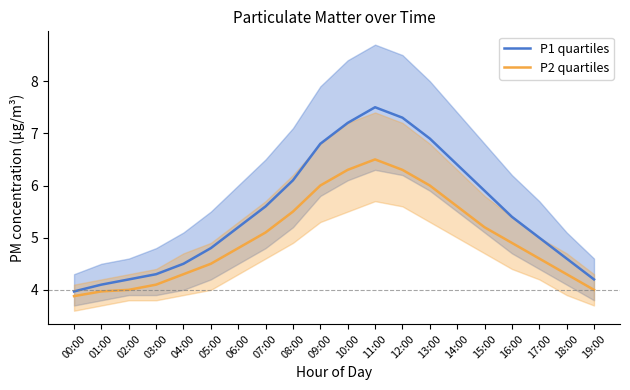

Reading left to right, list all the values displayed in this chart.

P1 quartiles: 4.0	4.1	4.2	4.3	4.5	4.8	5.2	5.6	6.1	6.8	7.2	7.5	7.3	6.9	6.4	5.9	5.4	5.0	4.6	4.2
P2 quartiles: 3.9	4.0	4.0	4.1	4.3	4.5	4.8	5.1	5.5	6.0	6.3	6.5	6.3	6.0	5.6	5.2	4.9	4.6	4.3	4.0